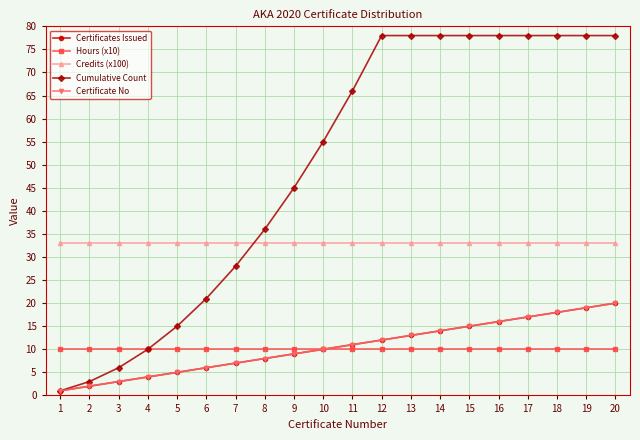

Reading left to right, what are all the values shown in this chart?

Certificates Issued: 1=1	2=2	3=3	4=4	5=5	6=6	7=7	8=8	9=9	10=10	11=11	12=12	13=13	14=14	15=15	16=16	17=17	18=18	19=19	20=20
Hours (x10): 1=10	2=10	3=10	4=10	5=10	6=10	7=10	8=10	9=10	10=10	11=10	12=10	13=10	14=10	15=10	16=10	17=10	18=10	19=10	20=10
Credits (x100): 1=33	2=33	3=33	4=33	5=33	6=33	7=33	8=33	9=33	10=33	11=33	12=33	13=33	14=33	15=33	16=33	17=33	18=33	19=33	20=33
Cumulative Count: 1=1	2=3	3=6	4=10	5=15	6=21	7=28	8=36	9=45	10=55	11=66	12=78	13=78	14=78	15=78	16=78	17=78	18=78	19=78	20=78
Certificate No: 1=1	2=2	3=3	4=4	5=5	6=6	7=7	8=8	9=9	10=10	11=11	12=12	13=13	14=14	15=15	16=16	17=17	18=18	19=19	20=20